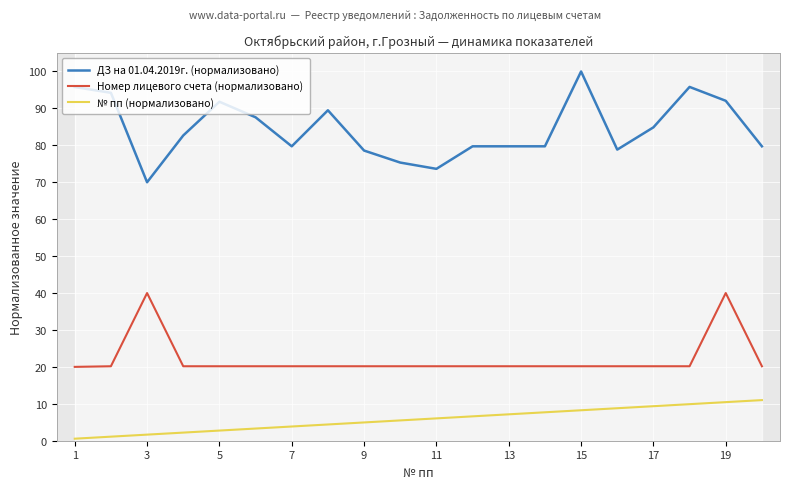

True or false: Номер лицевого счета (нормализовано) and № пп (нормализовано) cross at least once.

False